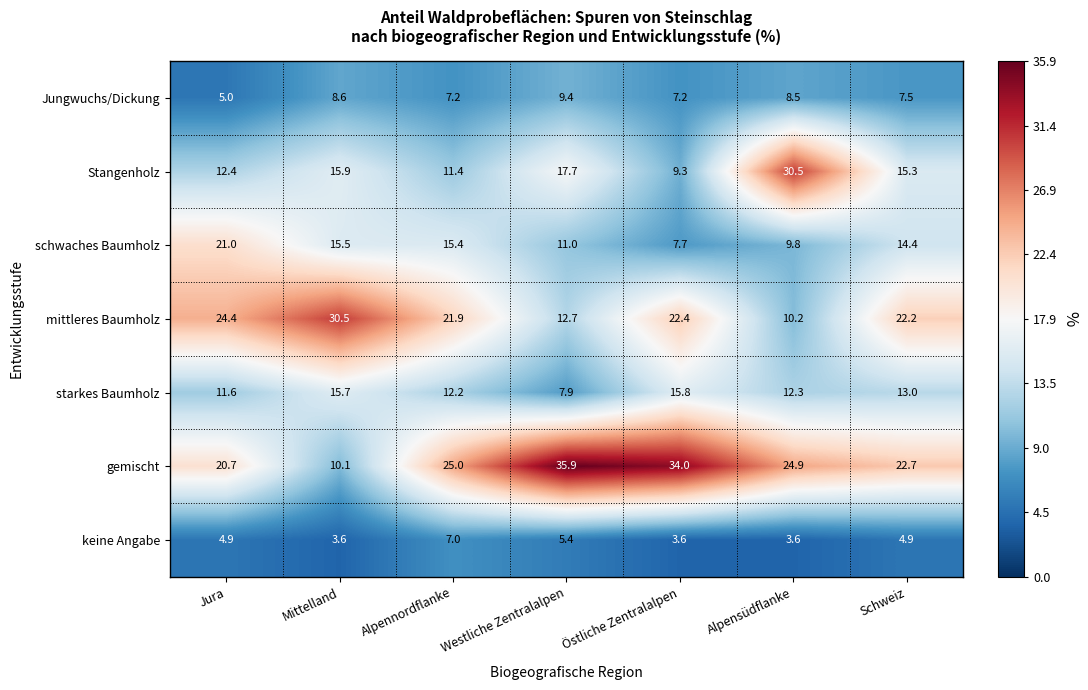

What is the difference between the gemischt values at Alpennordflanke and Mittelland?

14.9